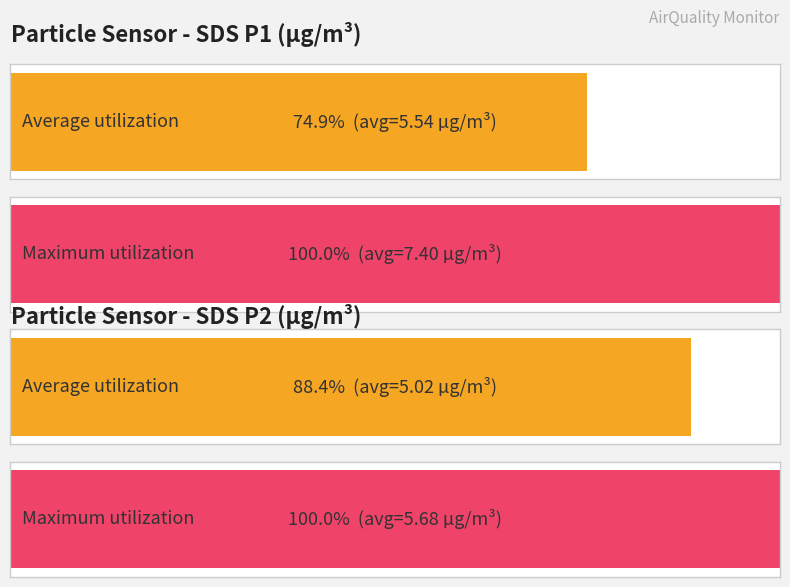

Count the number of categories in the chart.

2